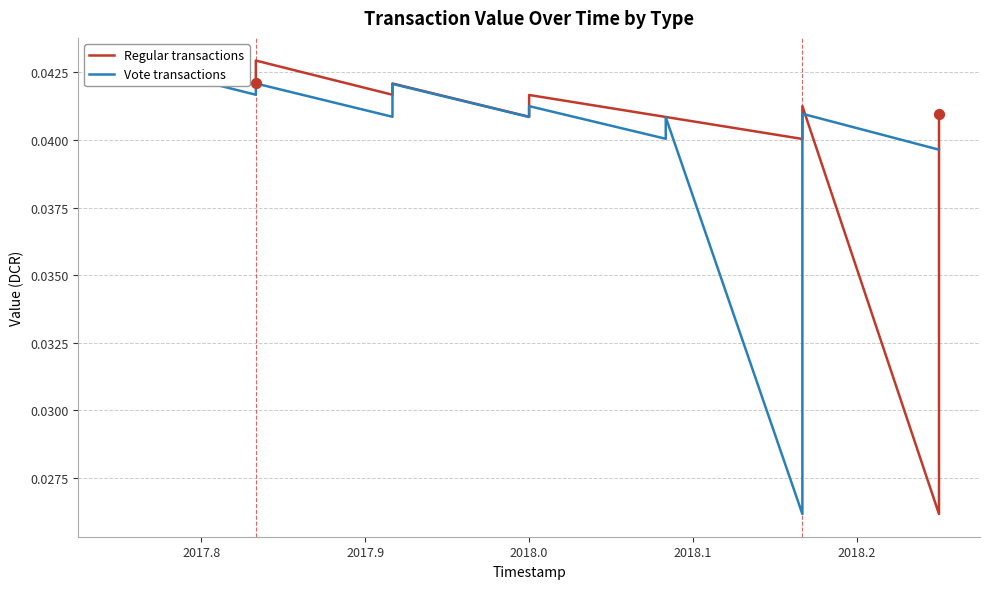

Which series reaches the minimum Y coordinate?

Regular transactions